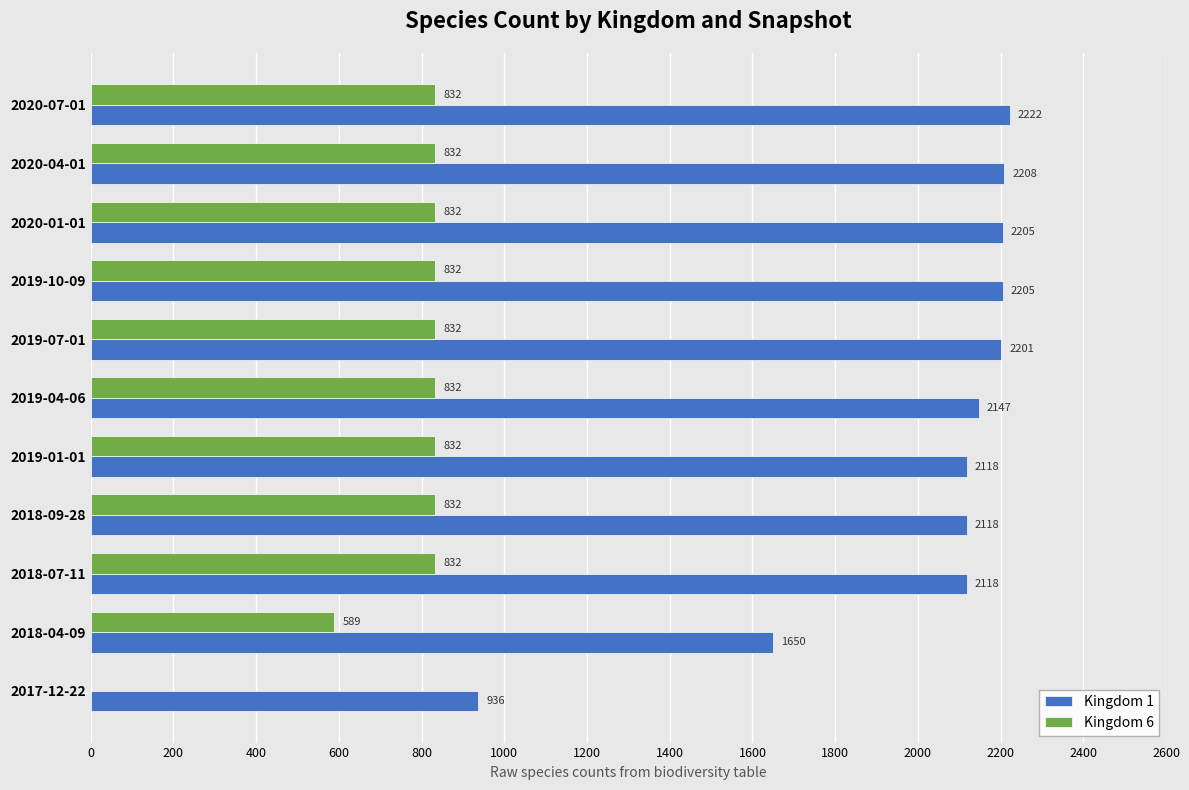

The Kingdom 6 series shows 1114 at 2019-07-01. True or false?

False